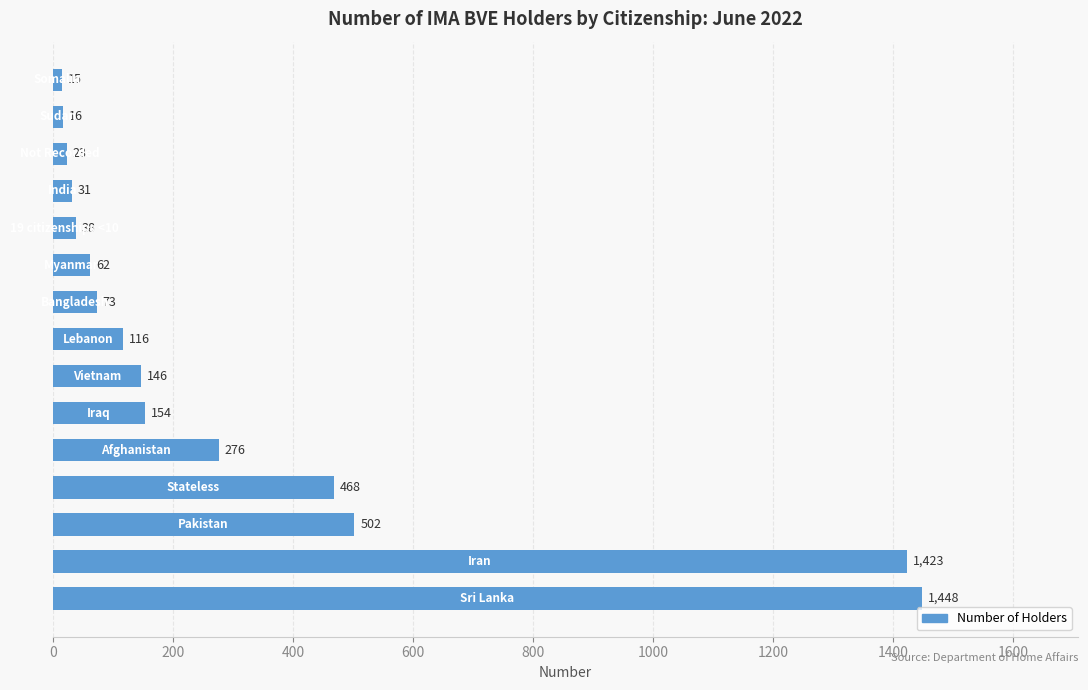

What is the average value?

319